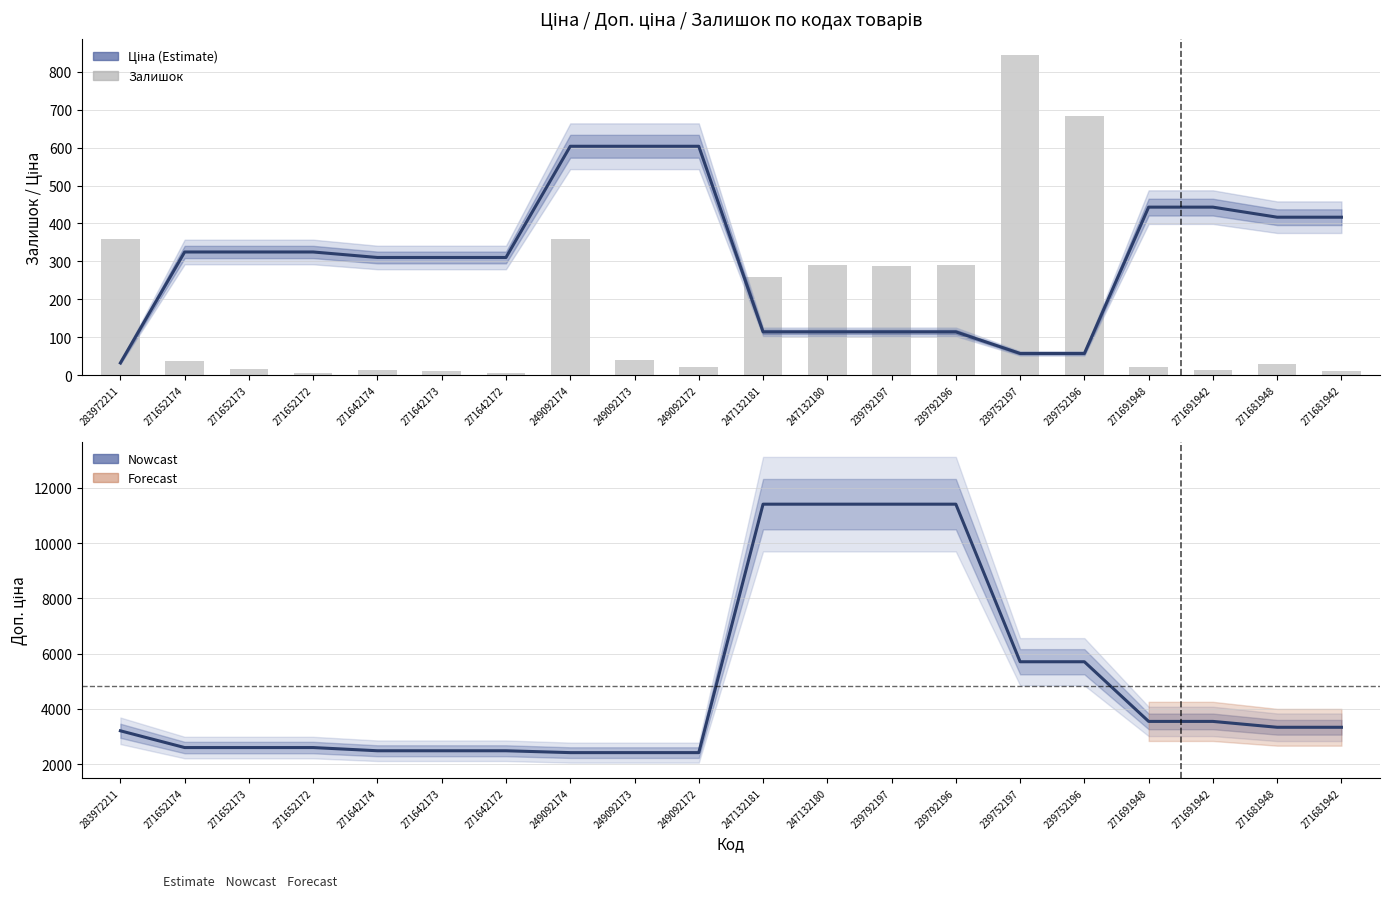

Which series has the largest range (max minus min)?

Доп. ціна